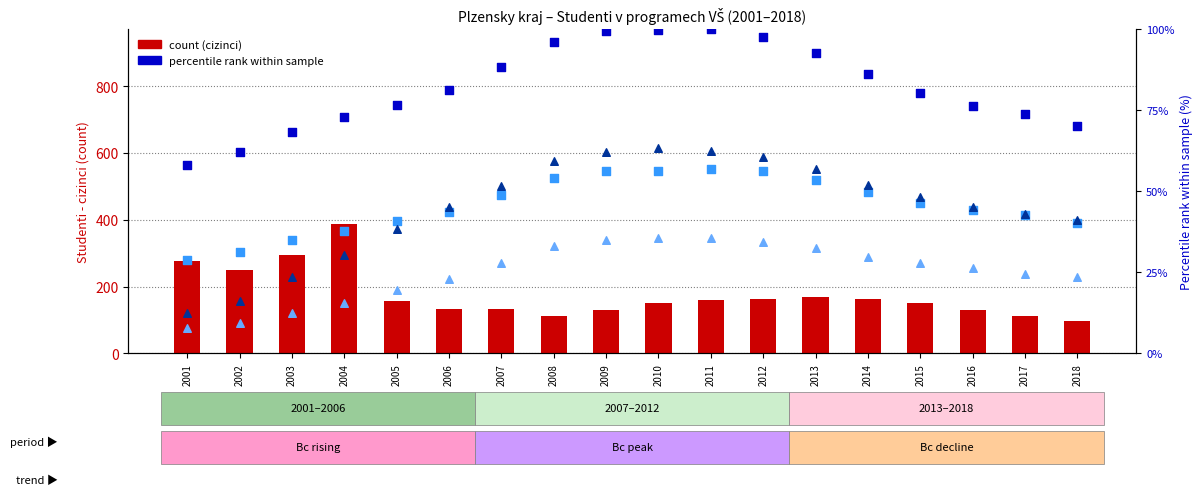

Is the value of Studentky - zeny at 2001 greater than the value of Studenti celkem at 2010?

No